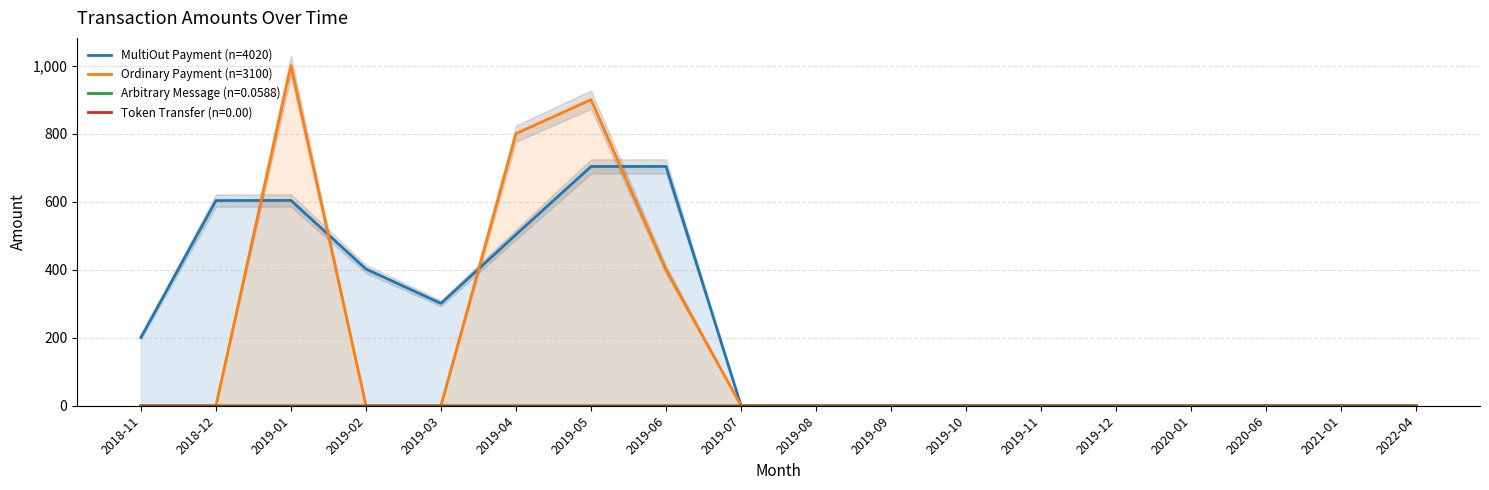

Rank the series by their maximum value, from highest to lowest.

Ordinary Payment (n=3100), MultiOut Payment (n=4020)